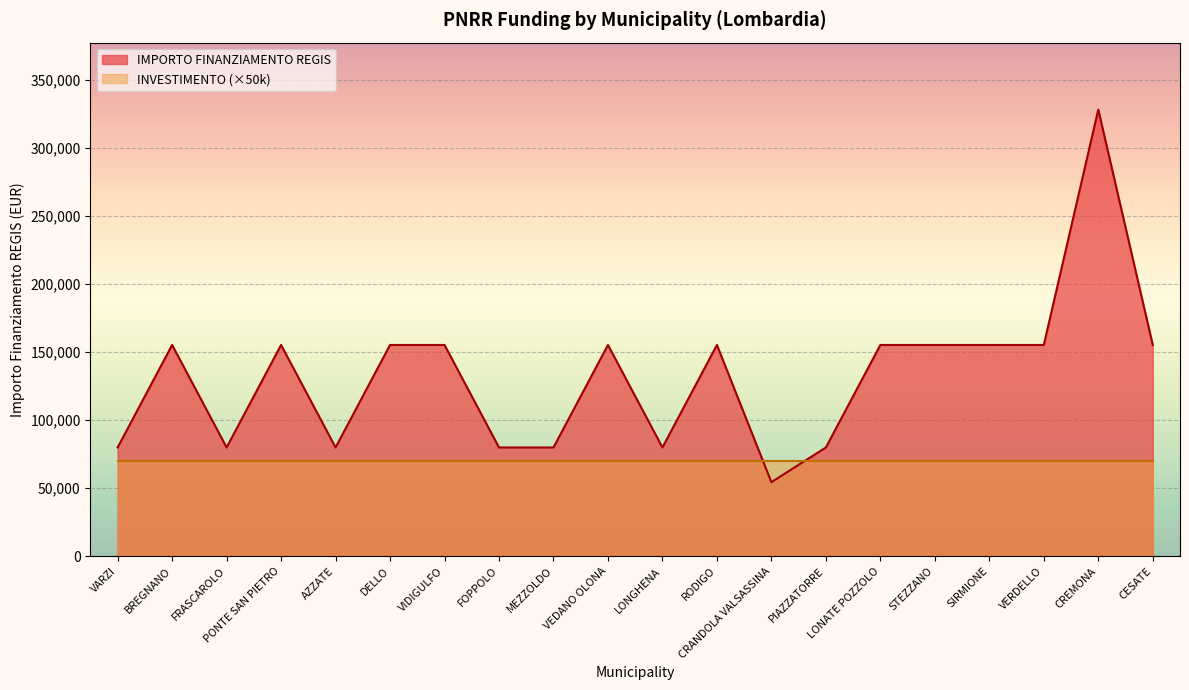

How many values are below 155234?

8